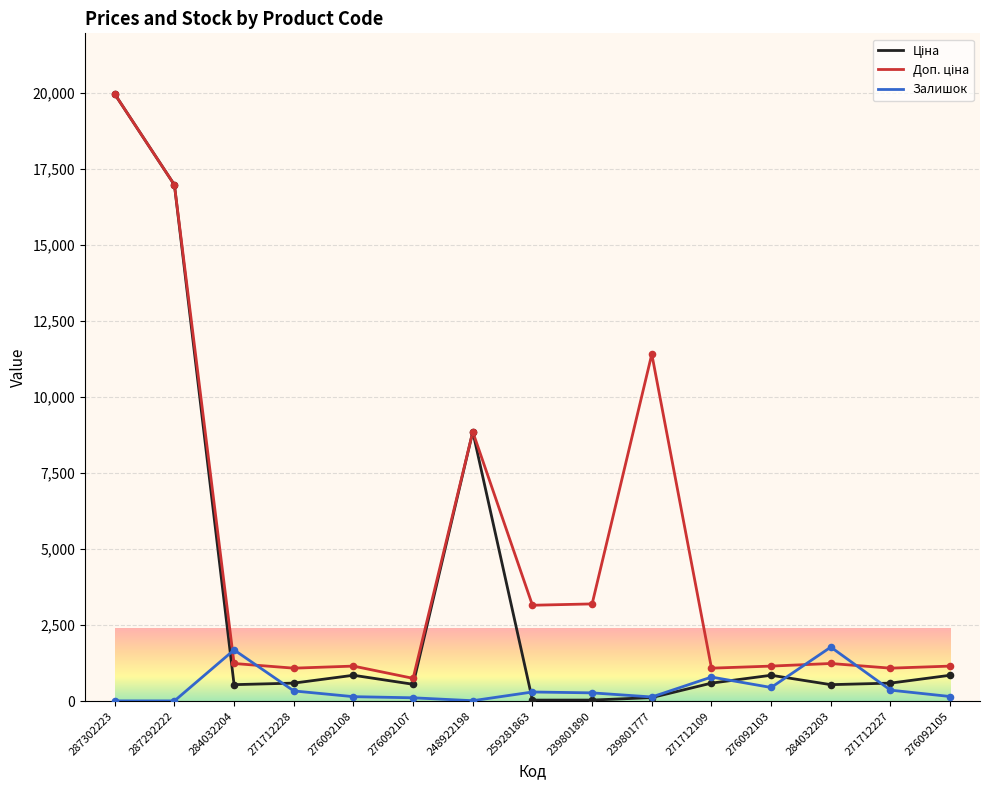

True or false: Залишок has a value of 333.0 at 271712228.

True